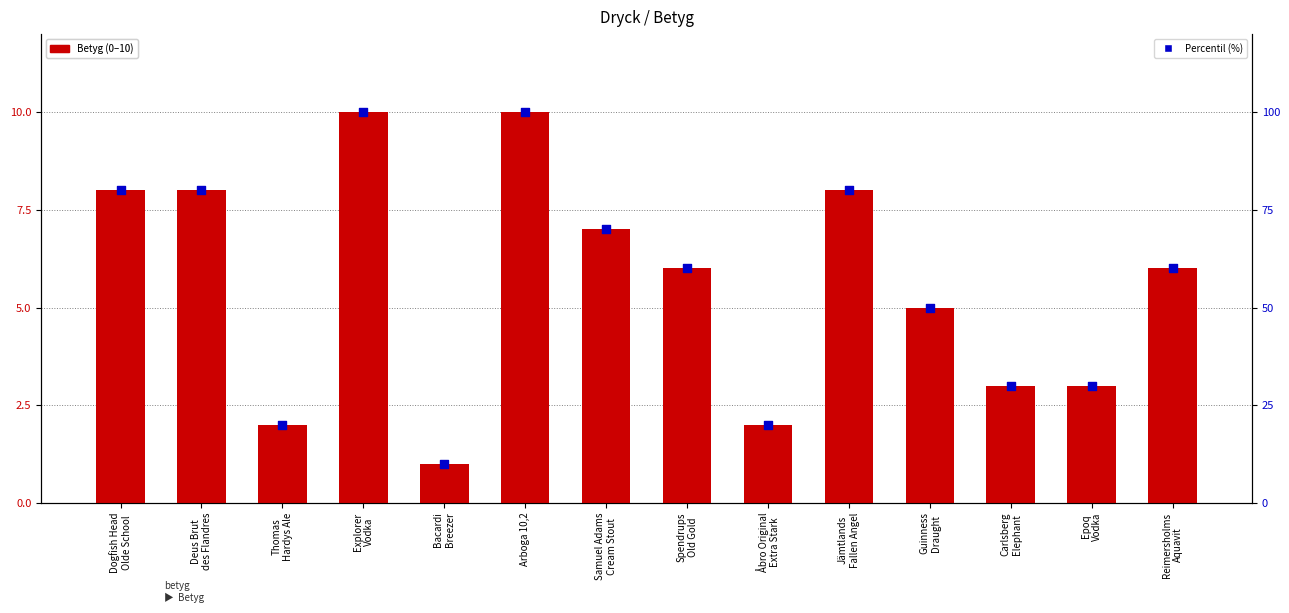

At which category is the sum across all series the highest?

Explorer
Vodka